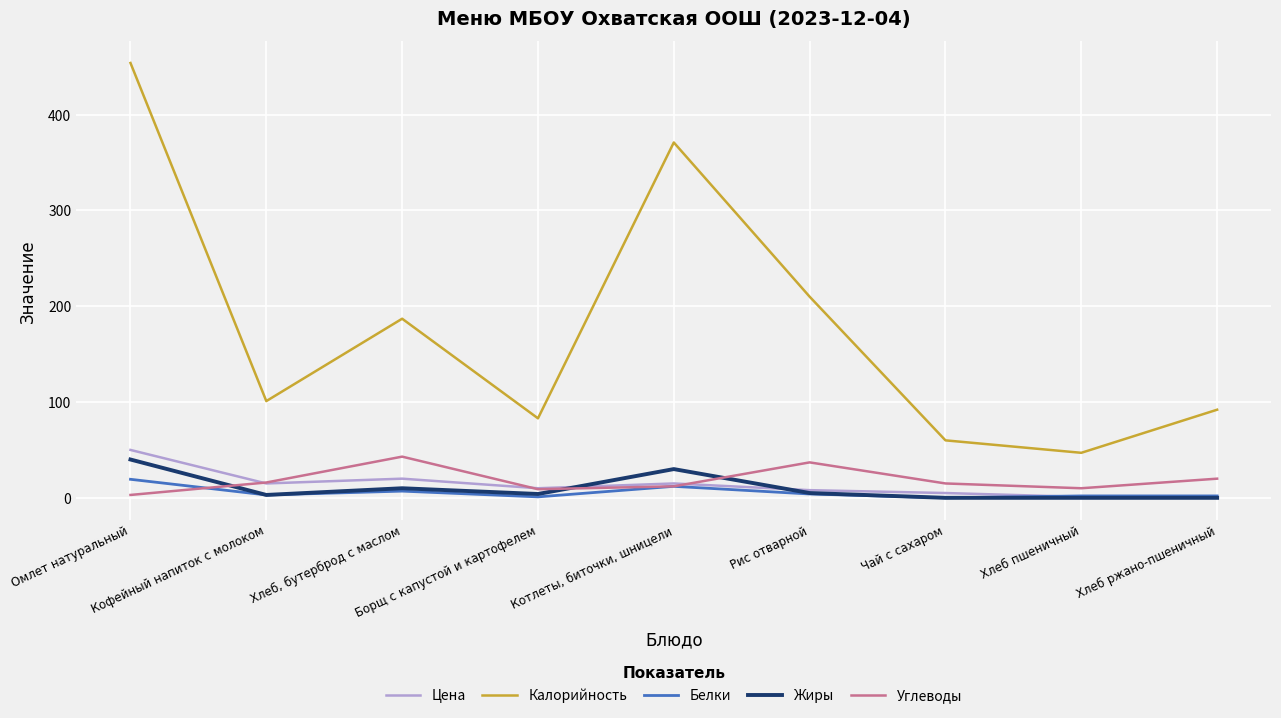

What is the maximum value for Жиры?

40.0